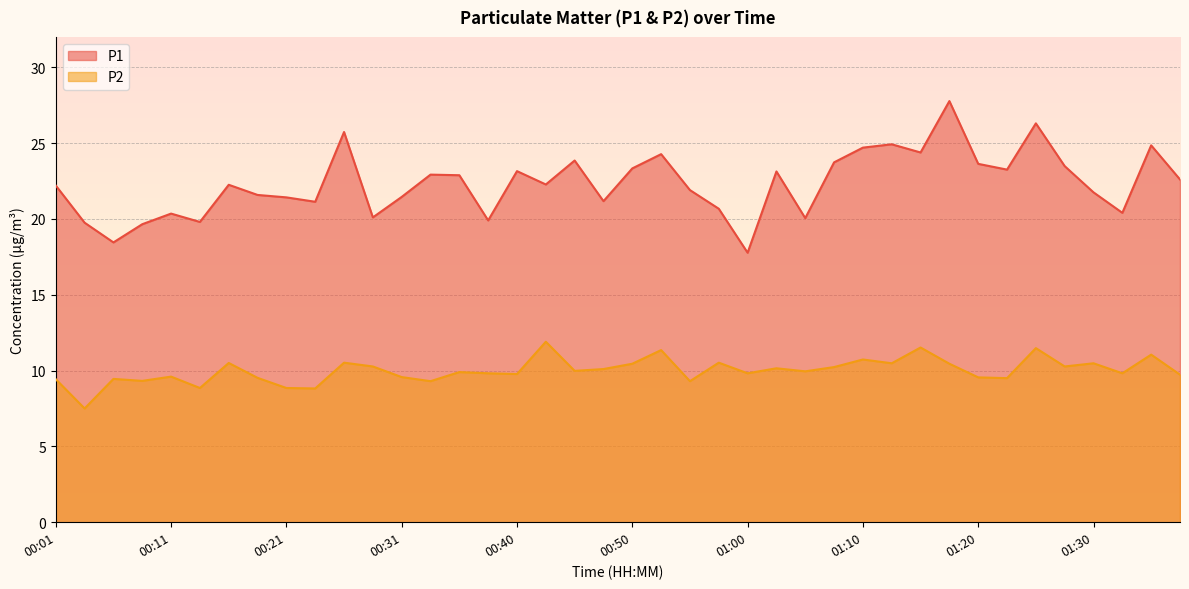

Rank the series by their average value, from highest to lowest.

P1, P2